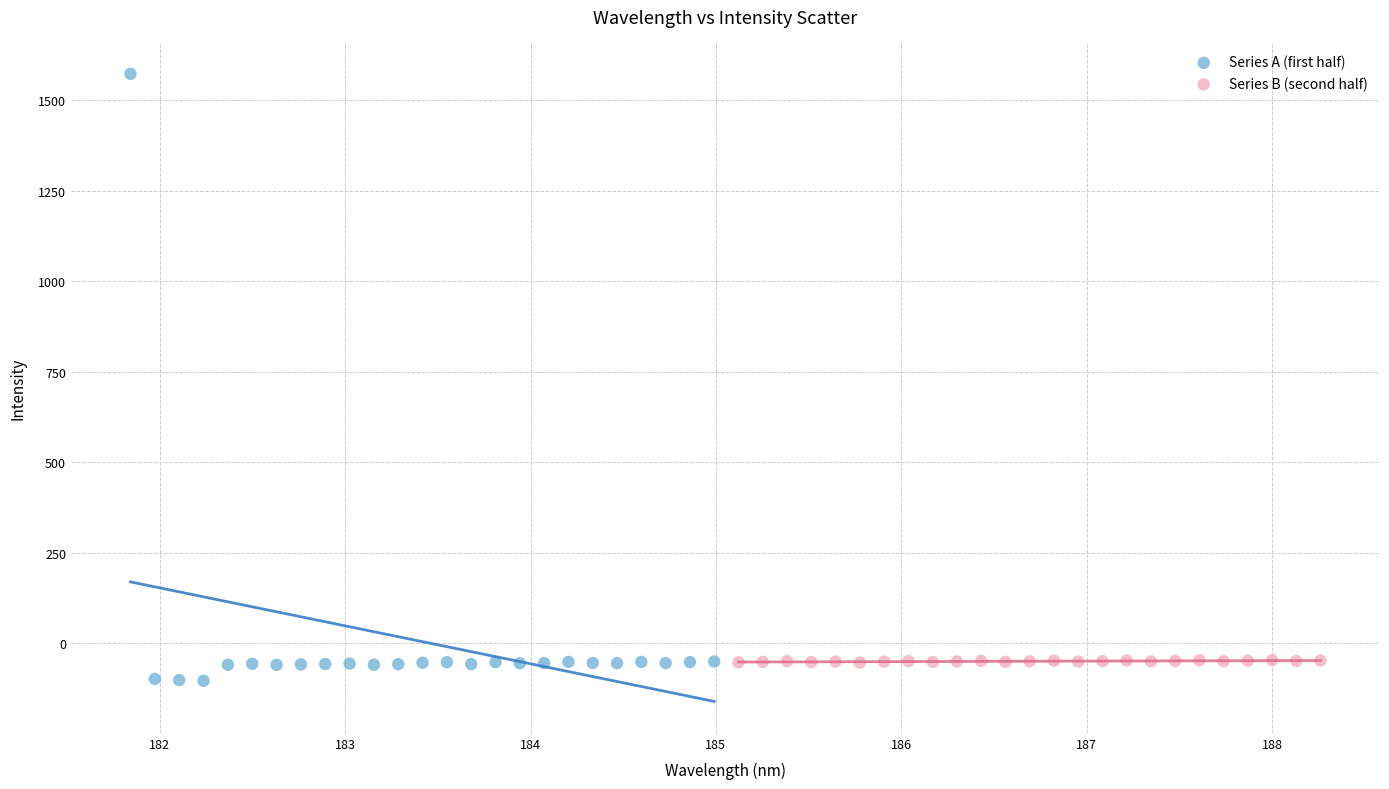

What are all the series names shown in the legend?

Series A (first half), Series B (second half)